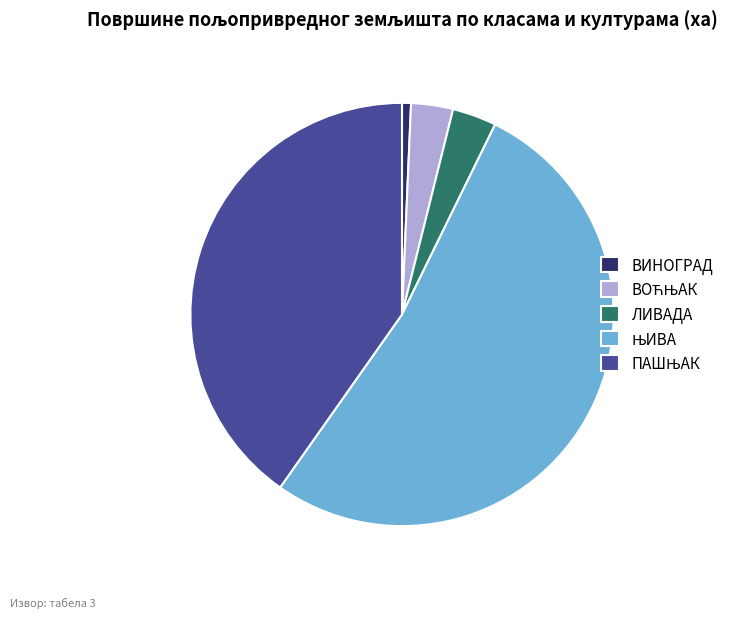

The ЛИВАДА slice represents 18% of the pie. True or false?

False